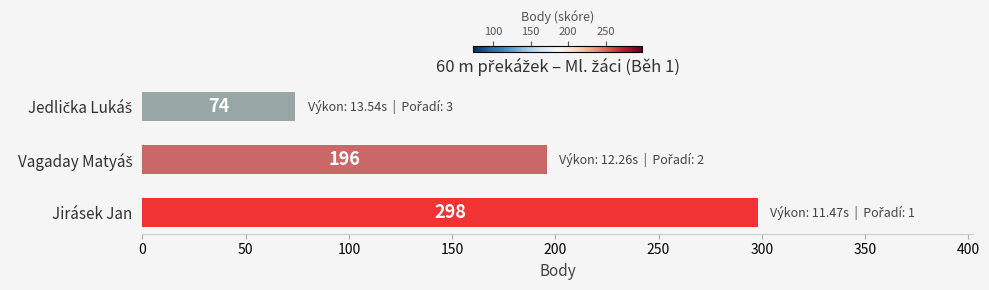

How many distinct data groups are displayed?

1